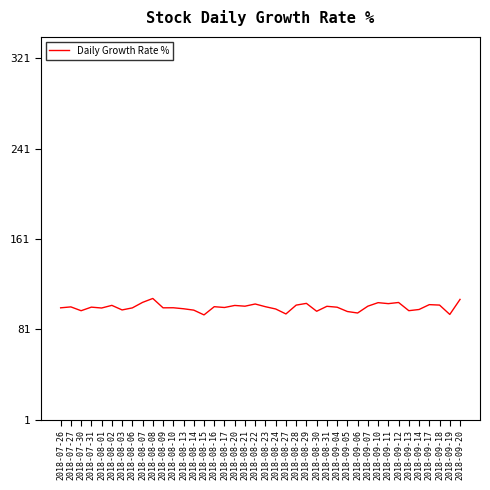

How many lines are shown in the chart?

1